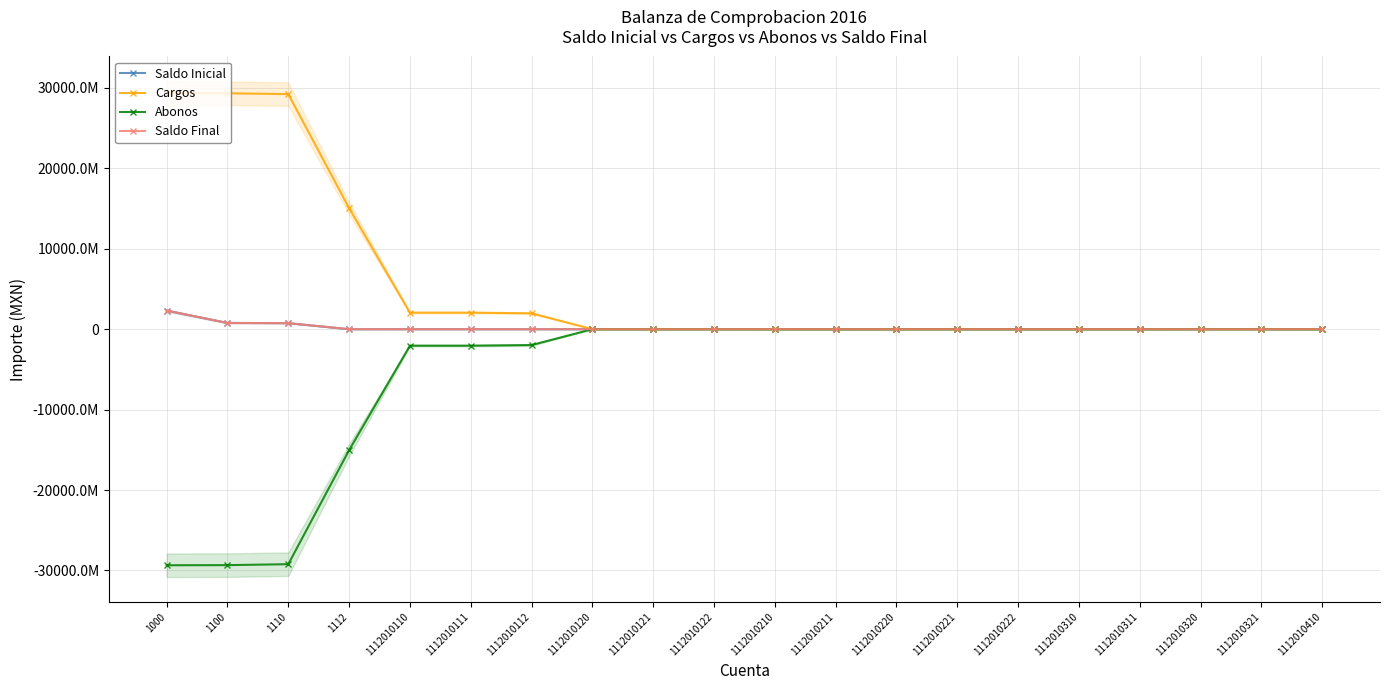

What is the value of the Abonos point at the 4th from the left?

-15046388133.2